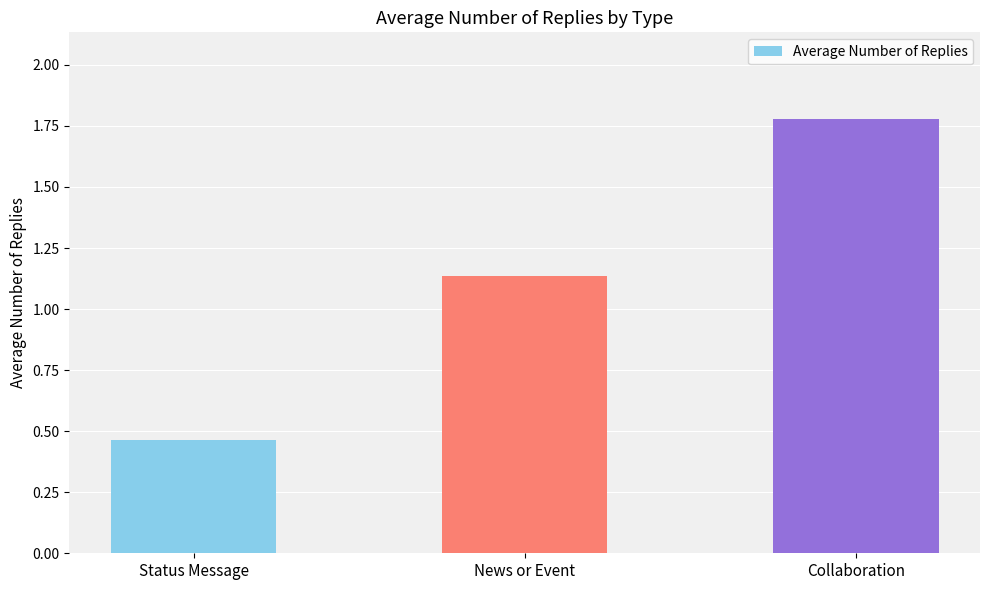

True or false: the data shows 2.7 at Collaboration.

False